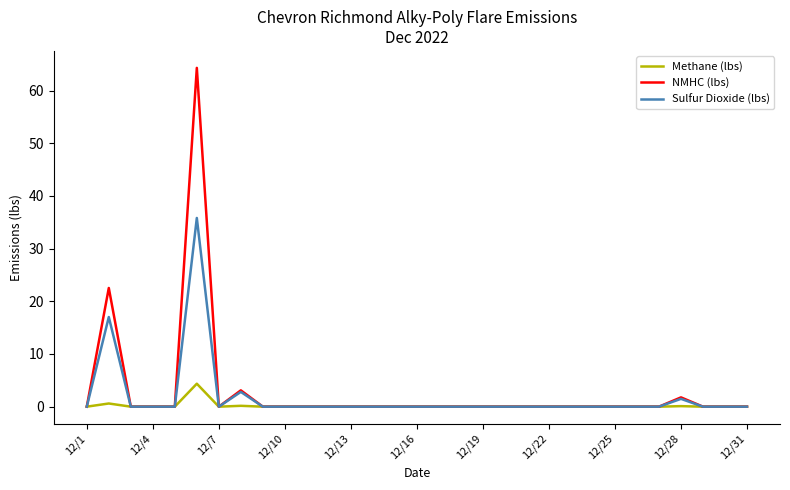

True or false: Methane (lbs) has more than 1 points higher than both neighbors.

True